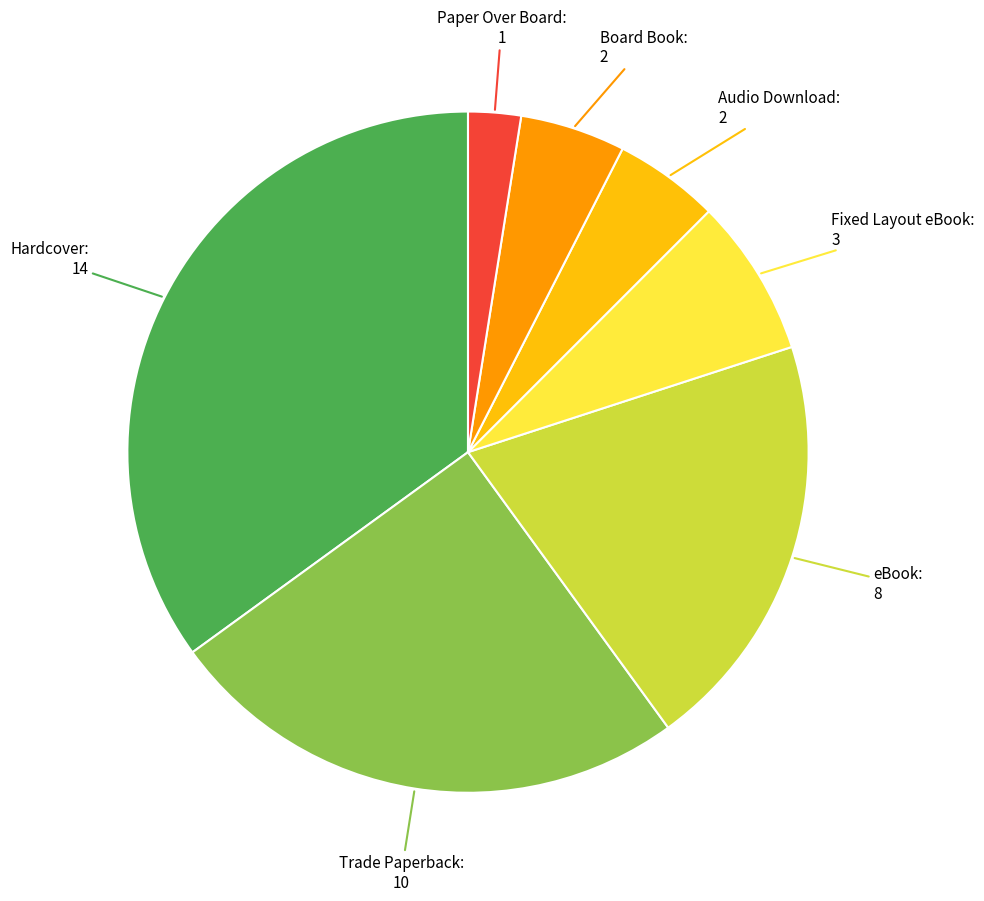

Is there a majority slice in this chart?

No